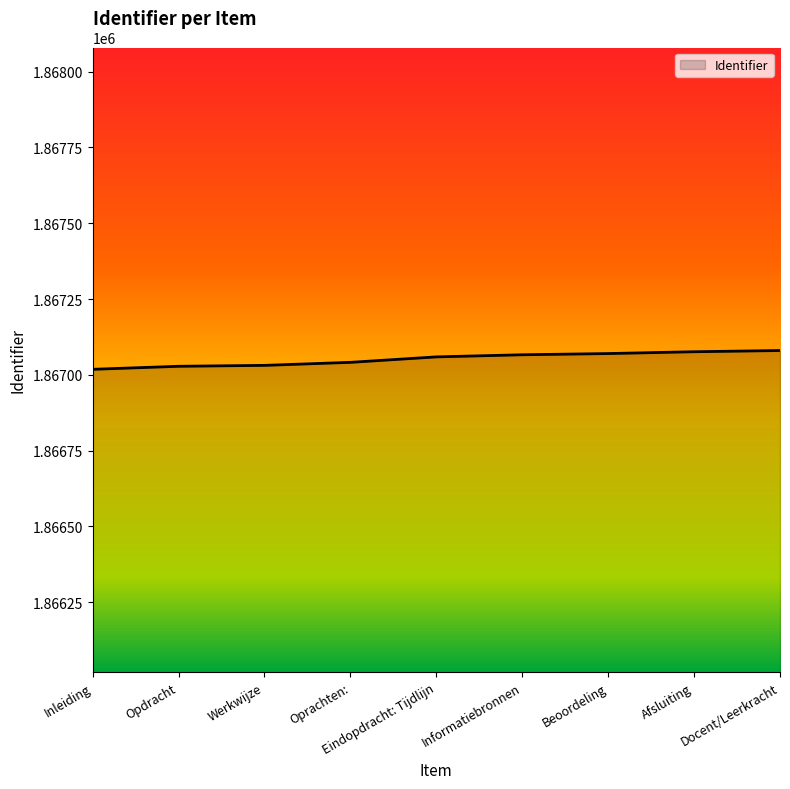

What is the greatest value displayed?

1867080